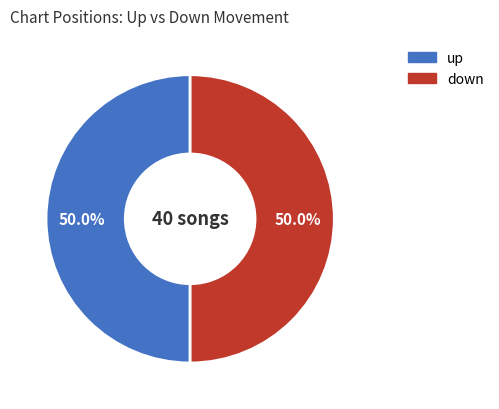

To the nearest percent, what portion does down represent?

50%